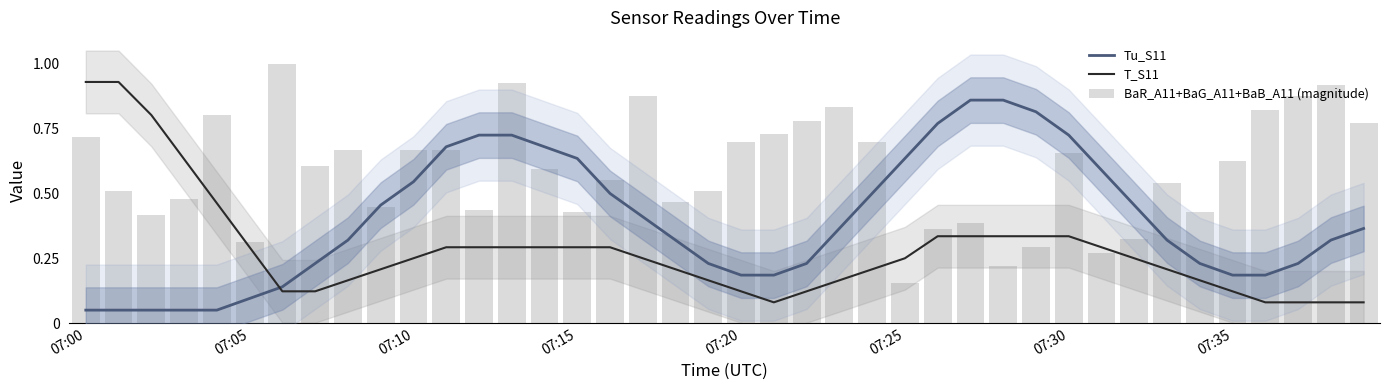

Rank the series by their average value, from highest to lowest.

BaR_A11+BaG_A11+BaB_A11 (magnitude), Tu_S11, T_S11